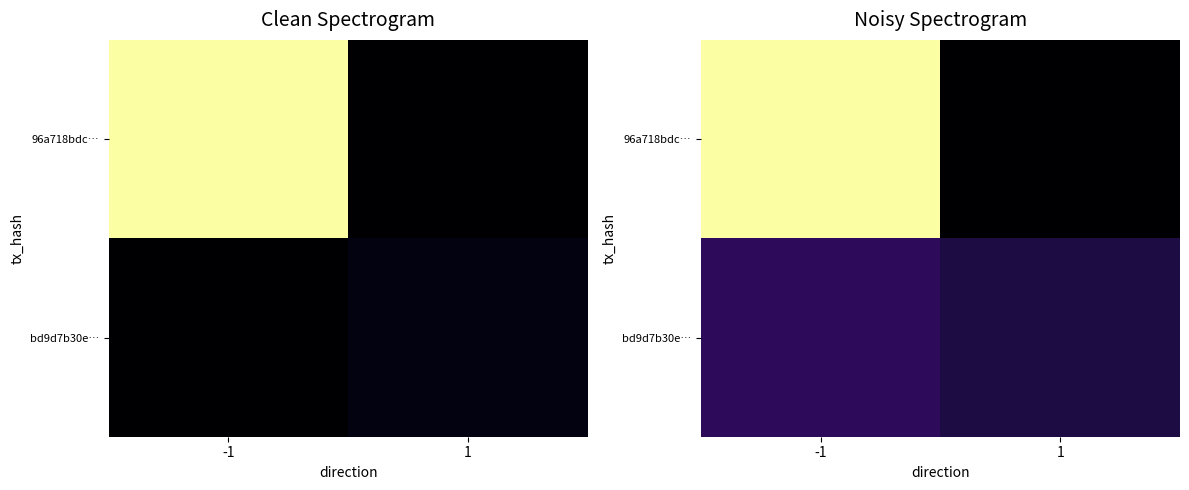

Rank the categories by bd9d7b30e… value from highest to lowest.

-1, 1